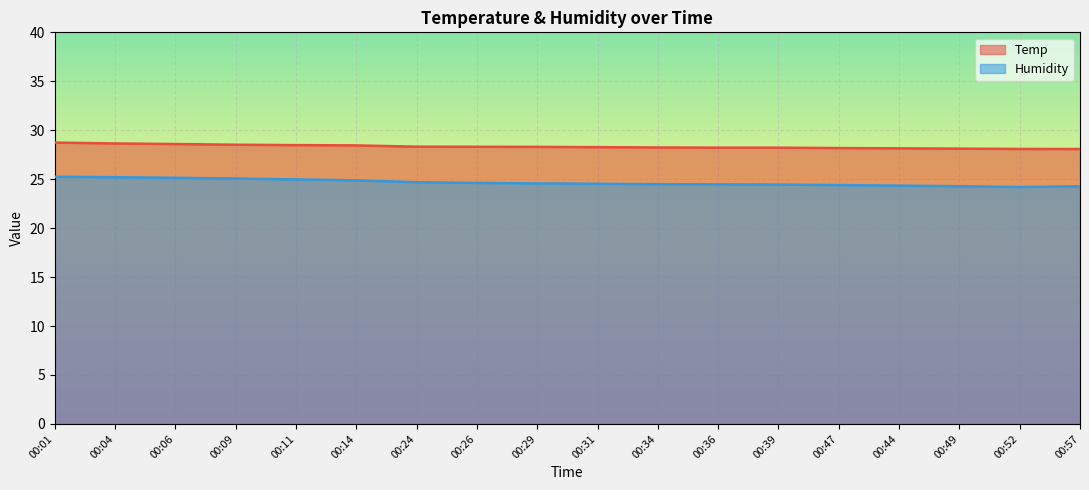

Rank the series at 00:24 from highest to lowest value.

Temp, Humidity